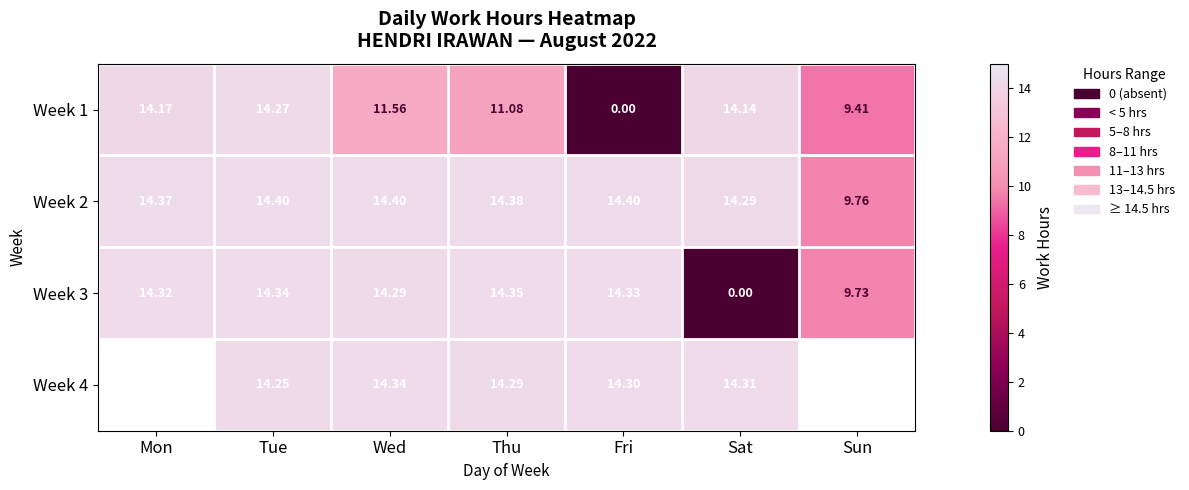

Which category has the lowest value in the Week 2 series?

Sun